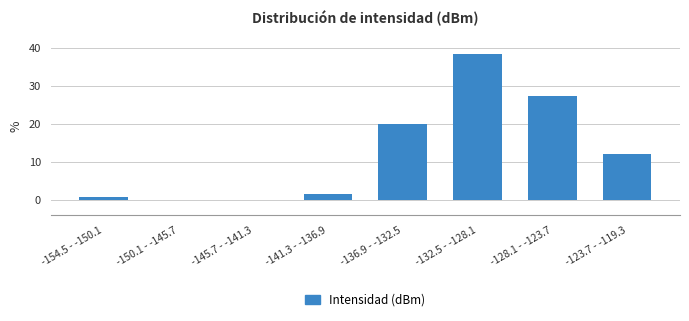

Reading left to right, extract all data points from this chart.

-154.5 - -150.1=0.8	-150.1 - -145.7=0.0	-145.7 - -141.3=0.0	-141.3 - -136.9=1.6	-136.9 - -132.5=20.0	-132.5 - -128.1=38.4	-128.1 - -123.7=27.2	-123.7 - -119.3=12.0